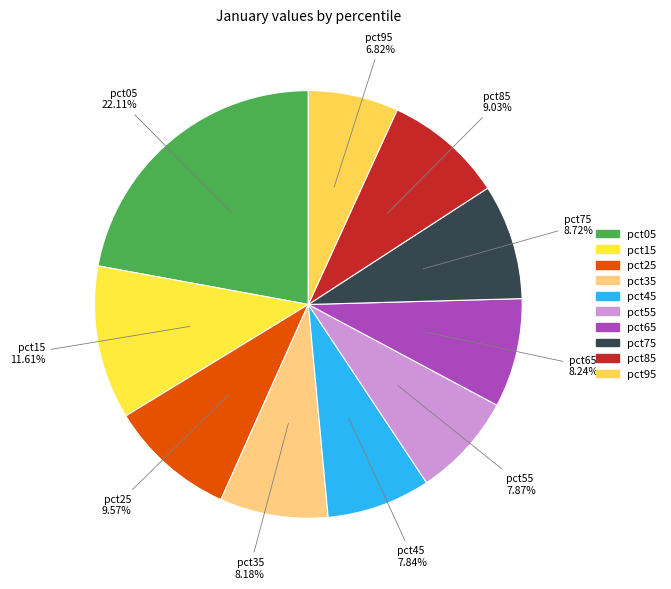

How much of the chart is everything except pct45?

92.2%